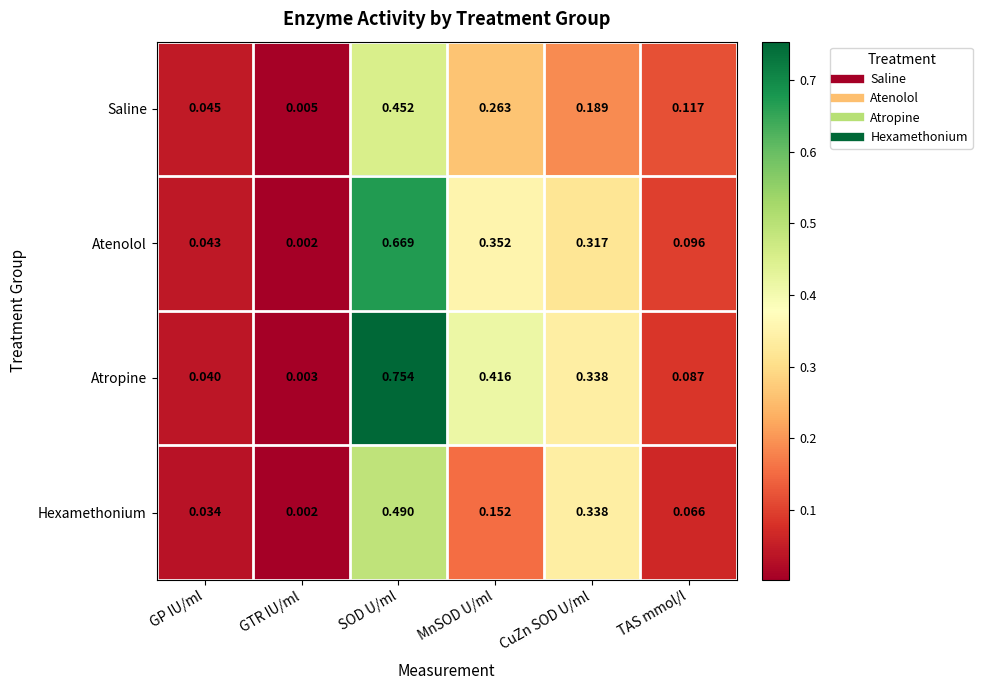

At which label is Atenolol closest to 0?

GTR IU/ml